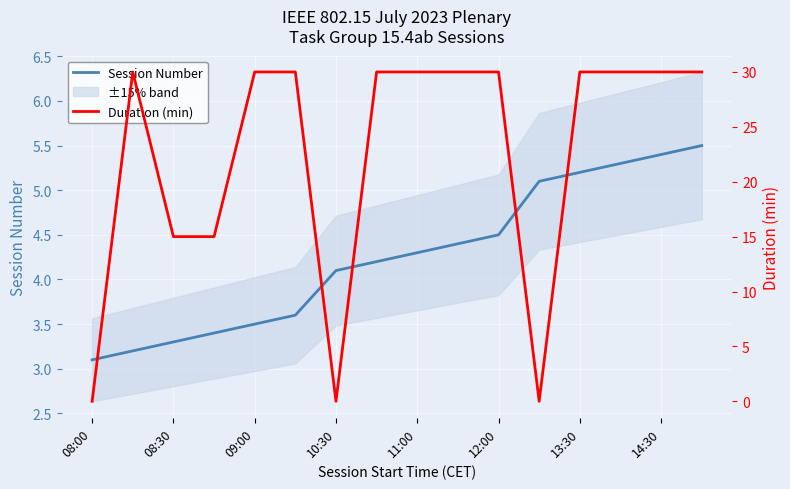

At which label does Session Number reach its minimum?

08:00